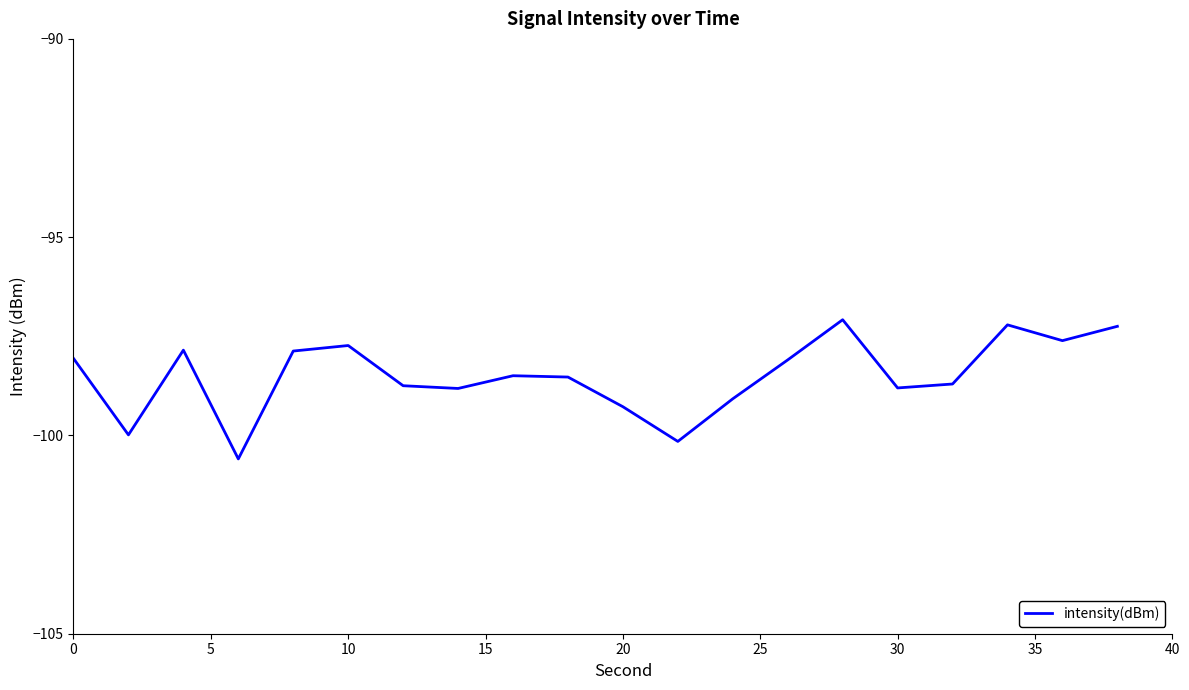

What is the difference between the maximum and minimum values?

3.5